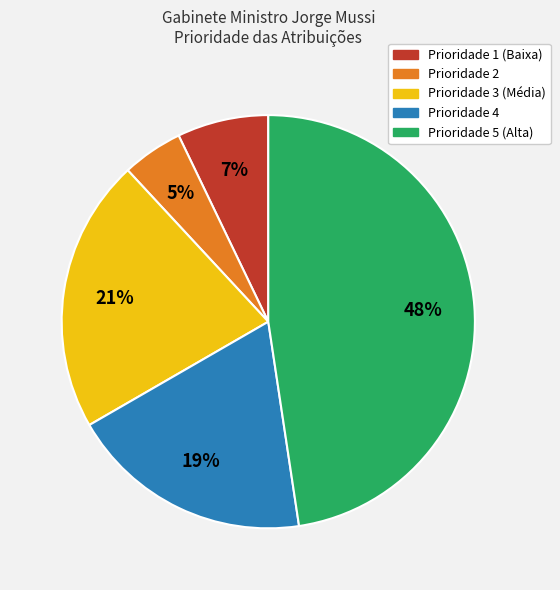

To the nearest percent, what is the average slice percentage?

20%